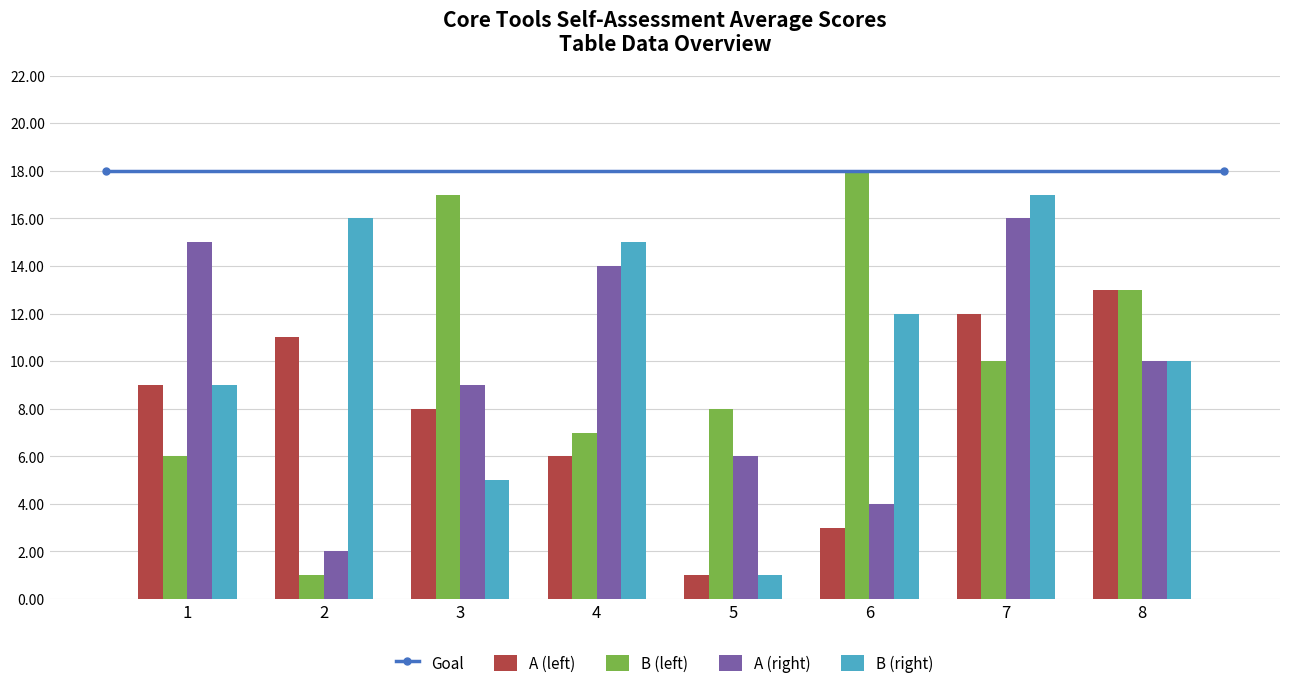

Rank the categories by B (left) value from lowest to highest.

2, 1, 4, 5, 7, 8, 3, 6